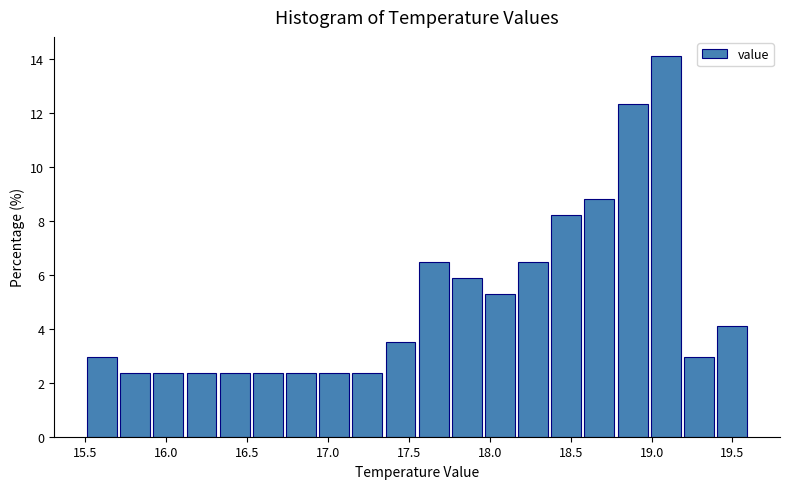

Reading left to right, list every bar in this chart as the range it spans on the x-axis followed by its height. Neither the bar edges nor the heights are printed on the chart, so give them approximately, as read against the axes.

15.500 to 15.705: 3.0
15.705 to 15.910: 2.4
15.910 to 16.115: 2.4
16.115 to 16.320: 2.4
16.320 to 16.525: 2.4
16.525 to 16.730: 2.4
16.730 to 16.935: 2.4
16.935 to 17.140: 2.4
17.140 to 17.345: 2.4
17.345 to 17.550: 3.6
17.550 to 17.755: 6.4
17.755 to 17.960: 5.8
17.960 to 18.165: 5.2
18.165 to 18.370: 6.4
18.370 to 18.575: 8.2
18.575 to 18.780: 8.8
18.780 to 18.985: 12.4
18.985 to 19.190: 14.2
19.190 to 19.395: 3.0
19.395 to 19.600: 4.2